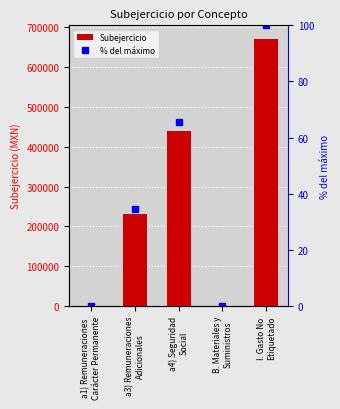

What is the total value across all series at a4) Seguridad
Social?

439339.9